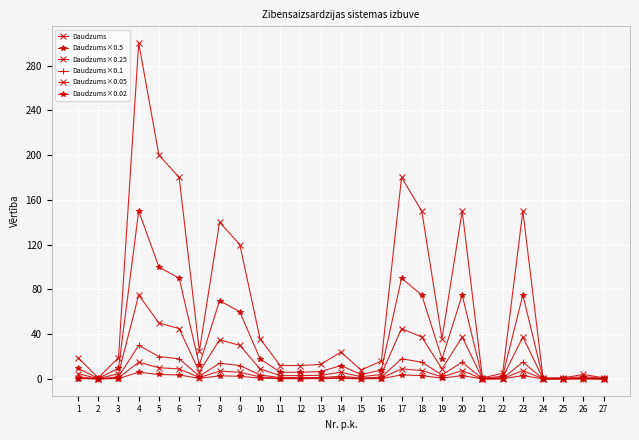

At which category does Daudzums×0.1 reach its first local peak?

4